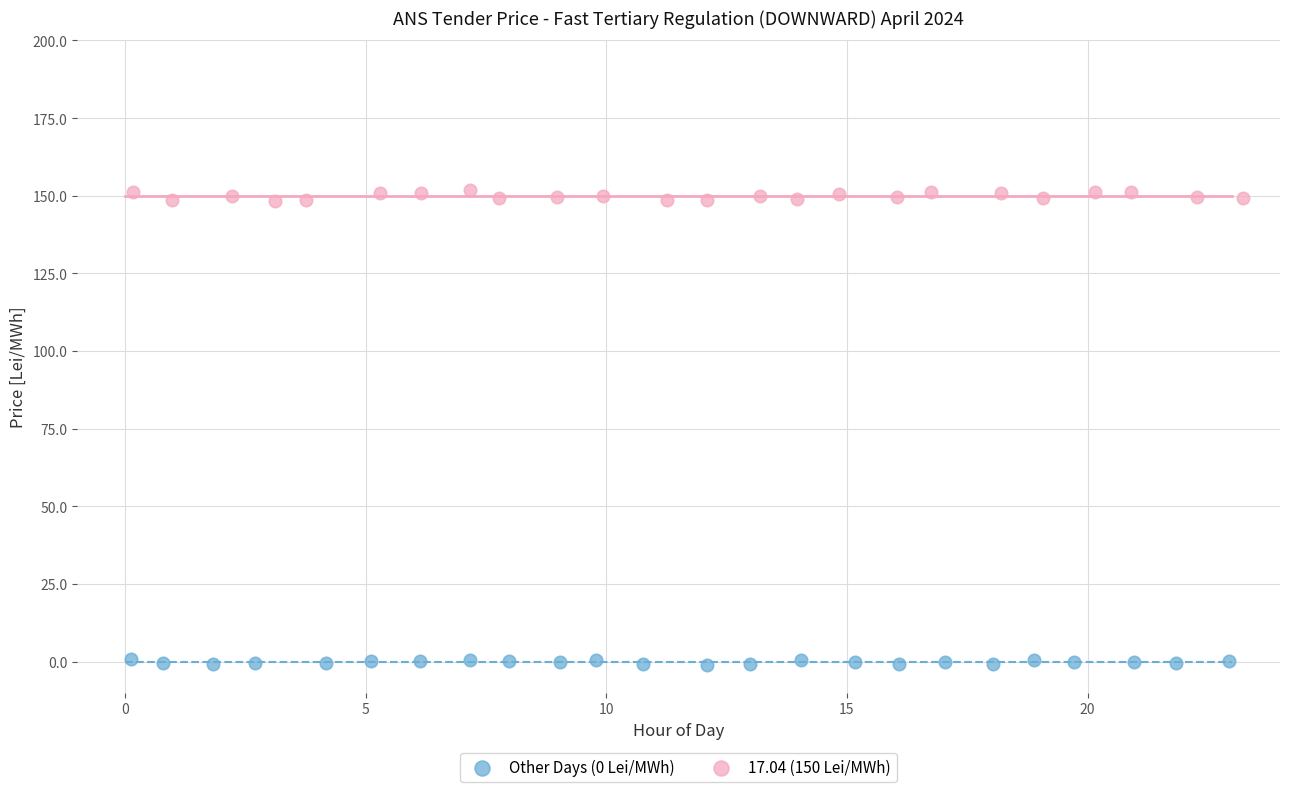

Which series reaches the maximum Y coordinate?

17.04 (150 Lei/MWh)